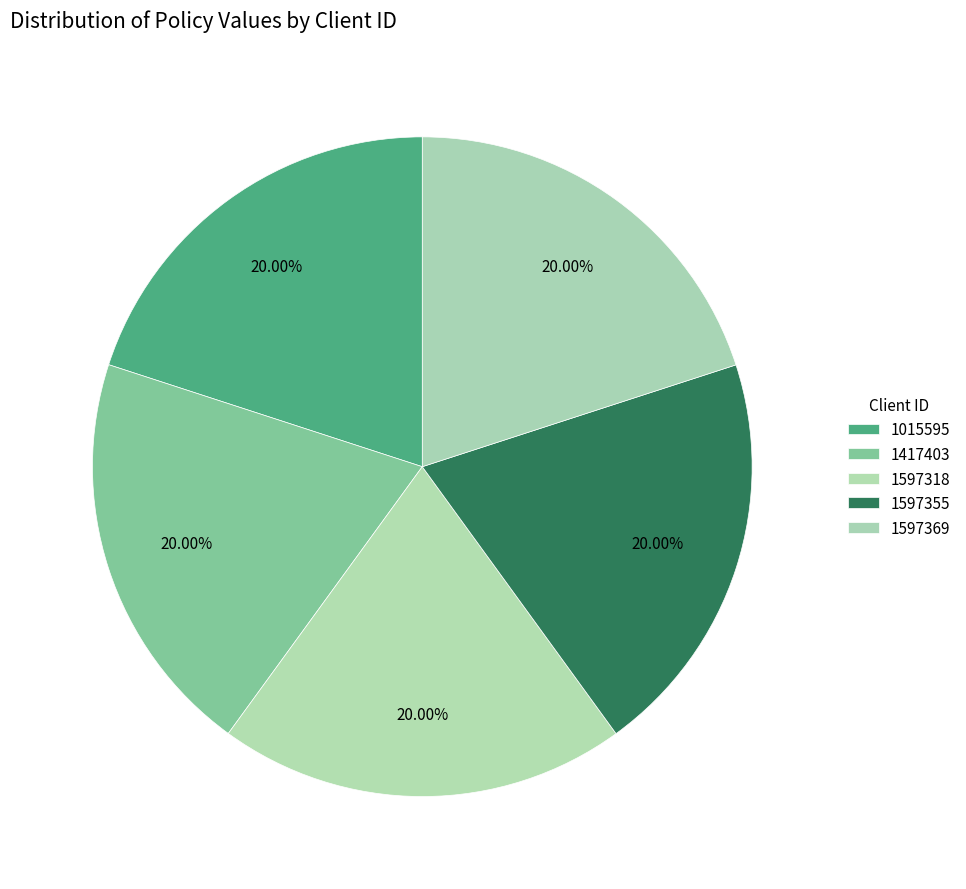

Is 1597369 the majority of the pie?

No